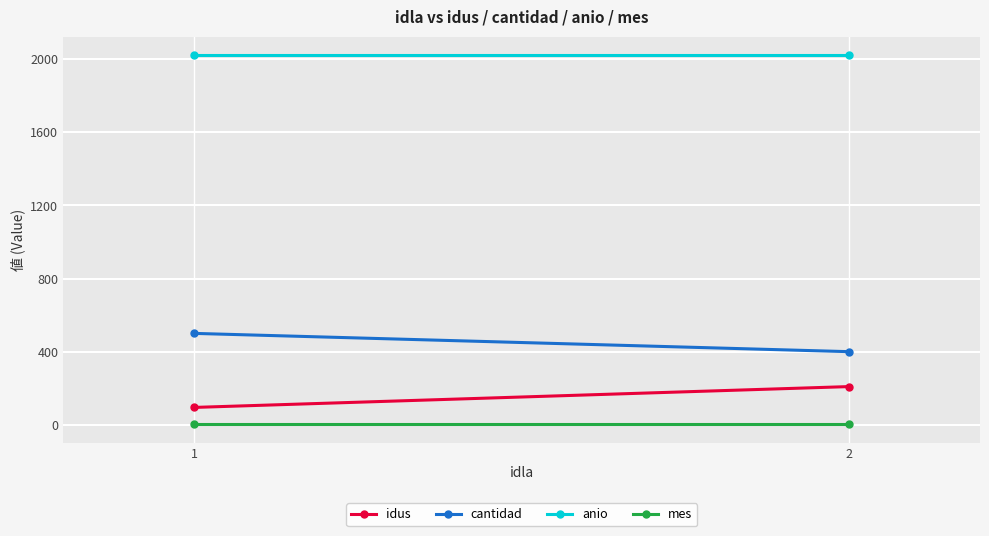

What is the spread (max minus min) of values at 1?

2020